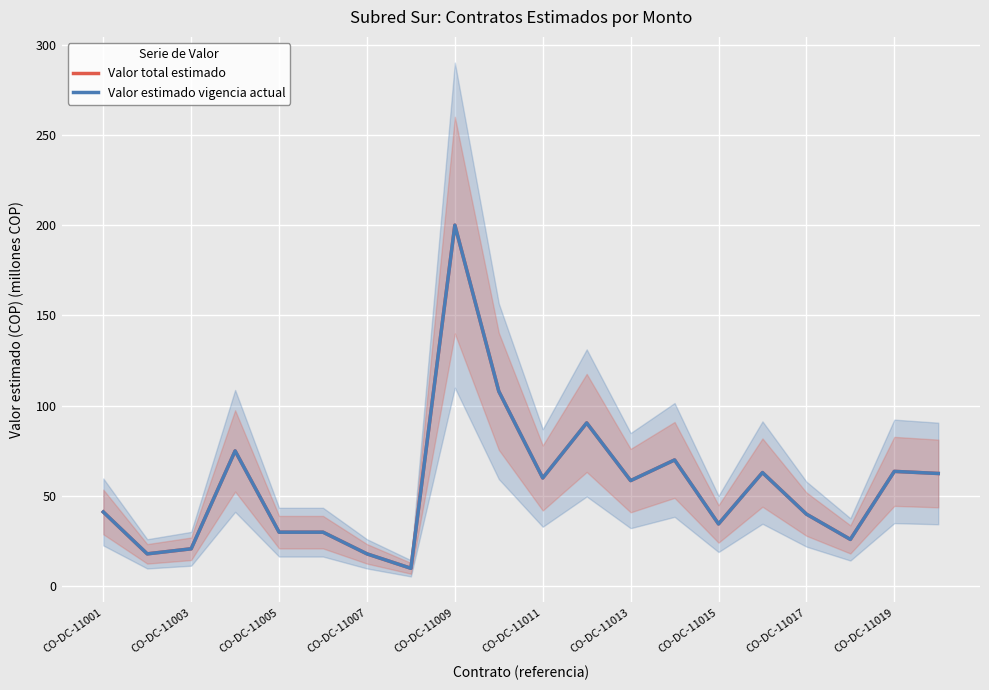

True or false: Valor estimado vigencia actual and Valor total estimado cross at least once.

False